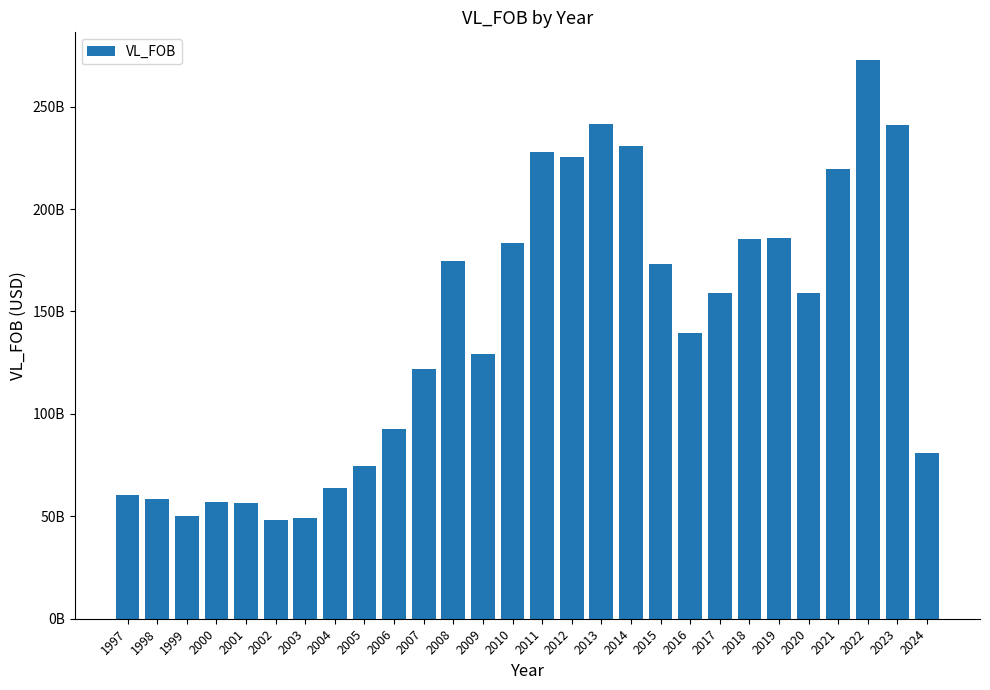

What is the maximum value shown in the chart?

272610686946